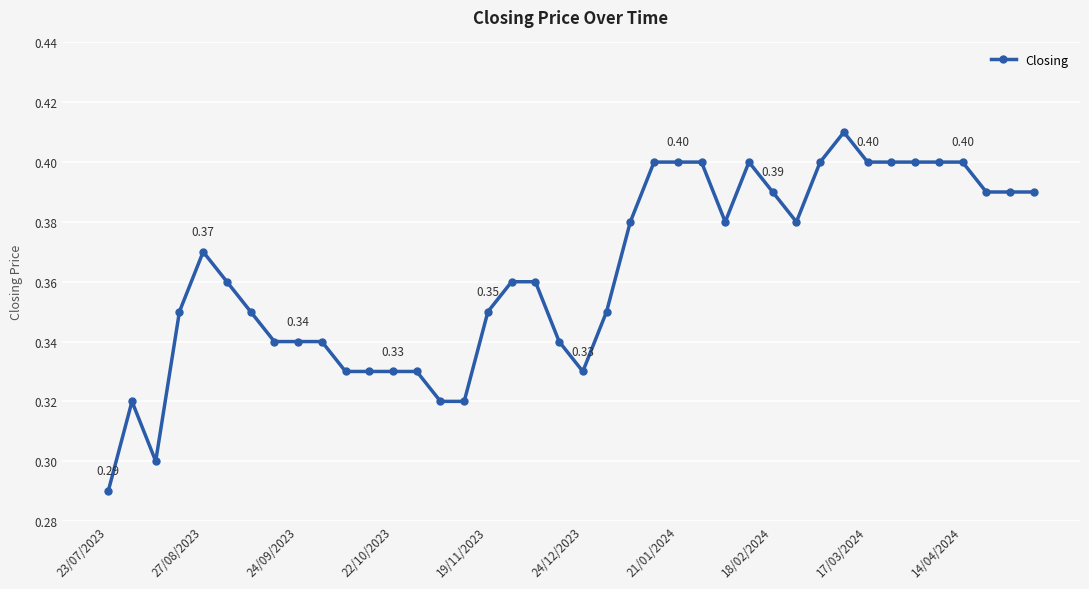

True or false: there are more than 0 points higher than both neighbors.

True